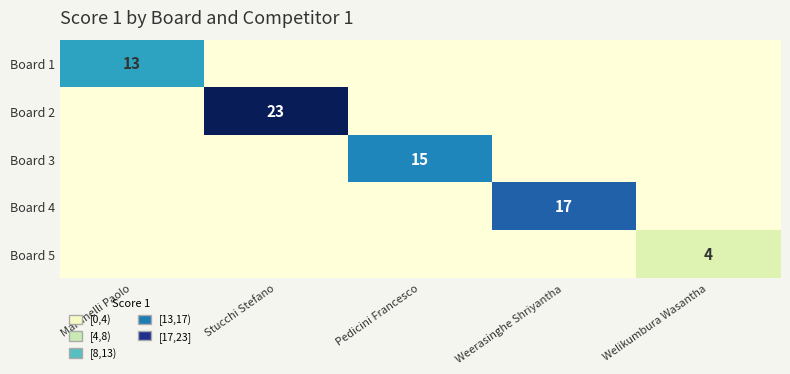

At how many categories does at least one series exceed 17?

1